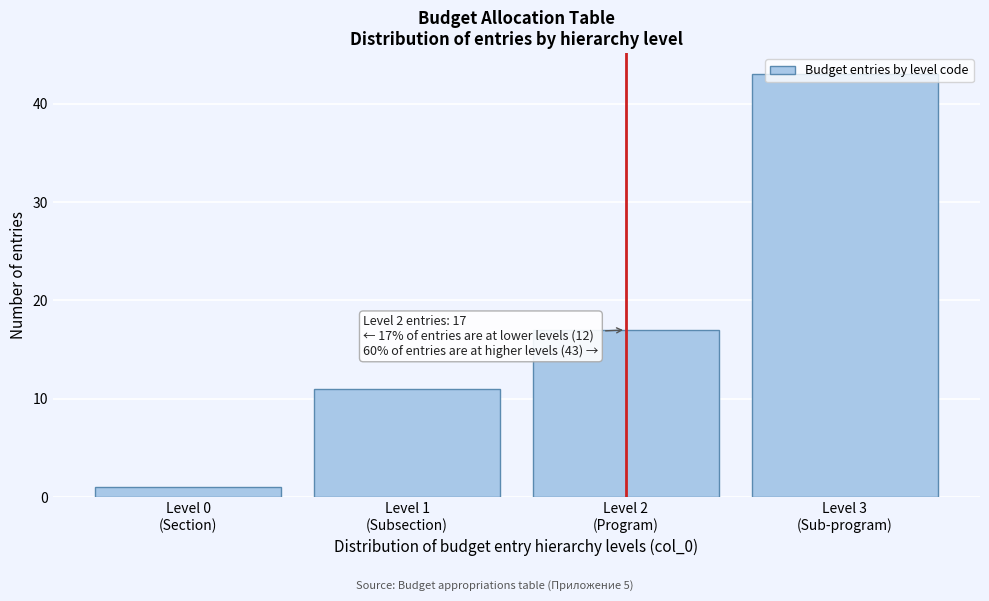

What is the value of the 4th bar from the left?

43